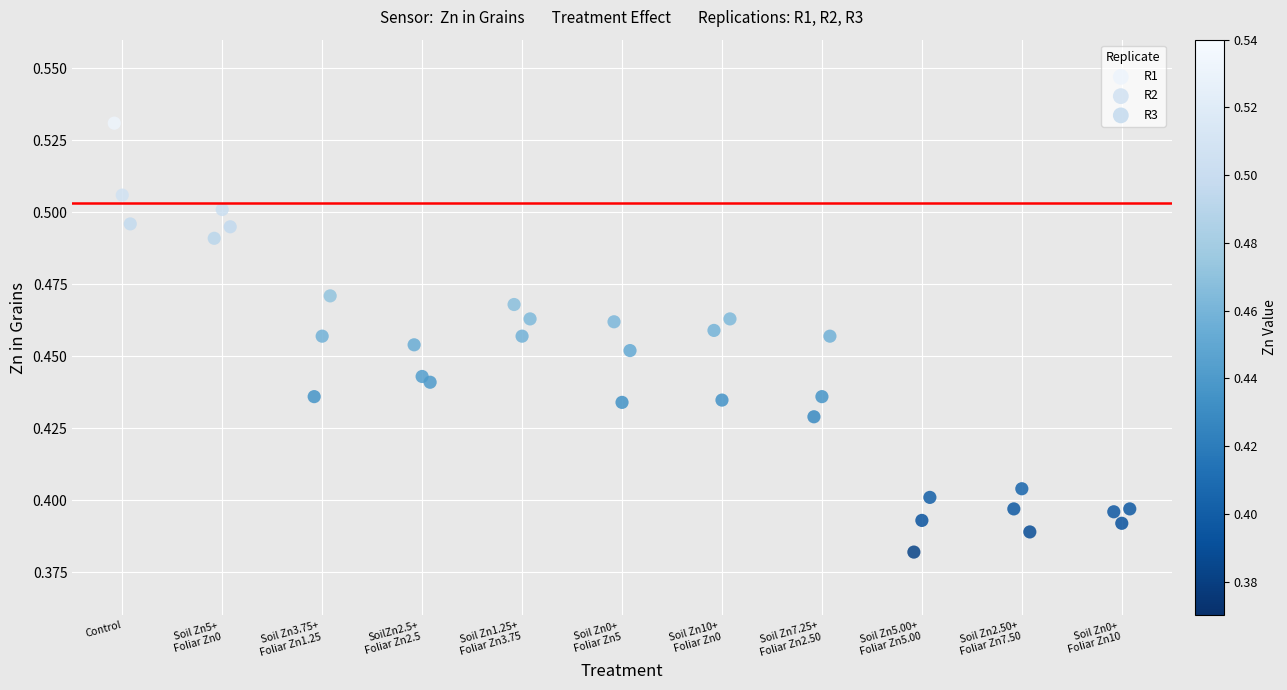

Which series has the widest spread of Y values?

R1